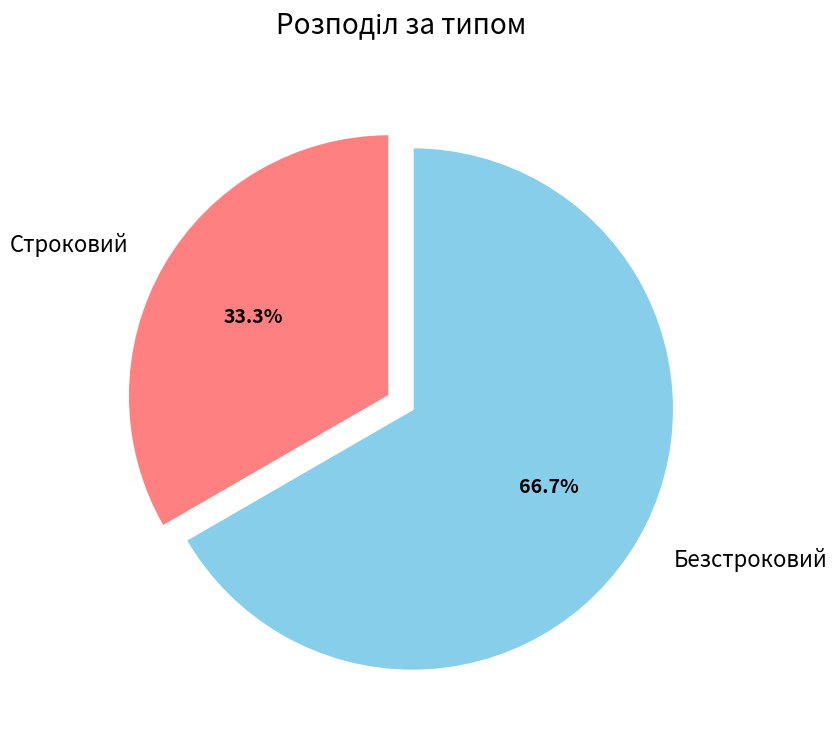

Do Строковий and Безстроковий together represent more than half of the pie?

Yes